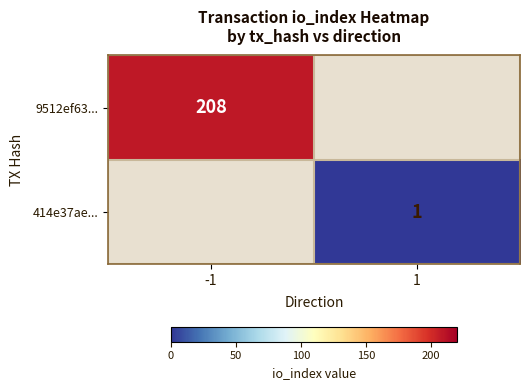

True or false: 9512ef63... has a value of 208 at -1.

True